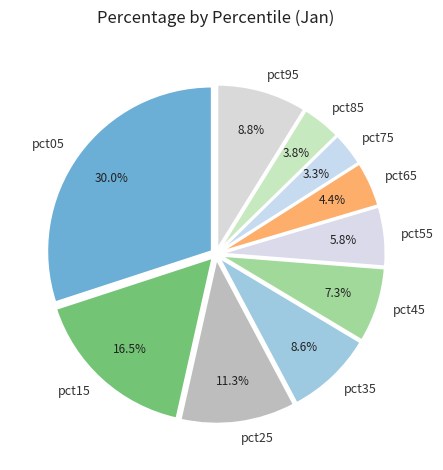

Combined, what portion of the pie is pct75 and pct15?

19.8%